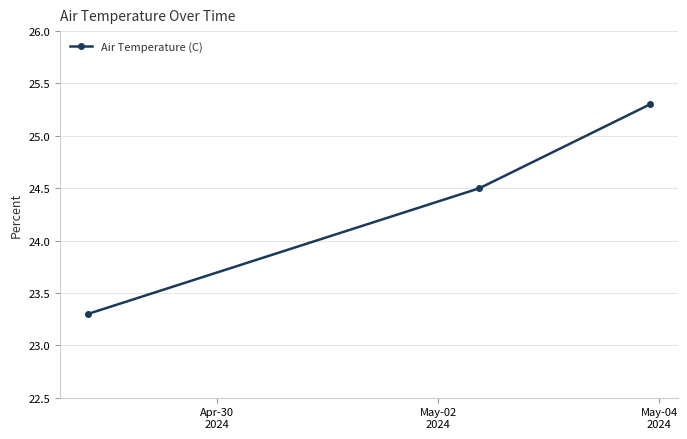

Count the number of values greater than 24.

2